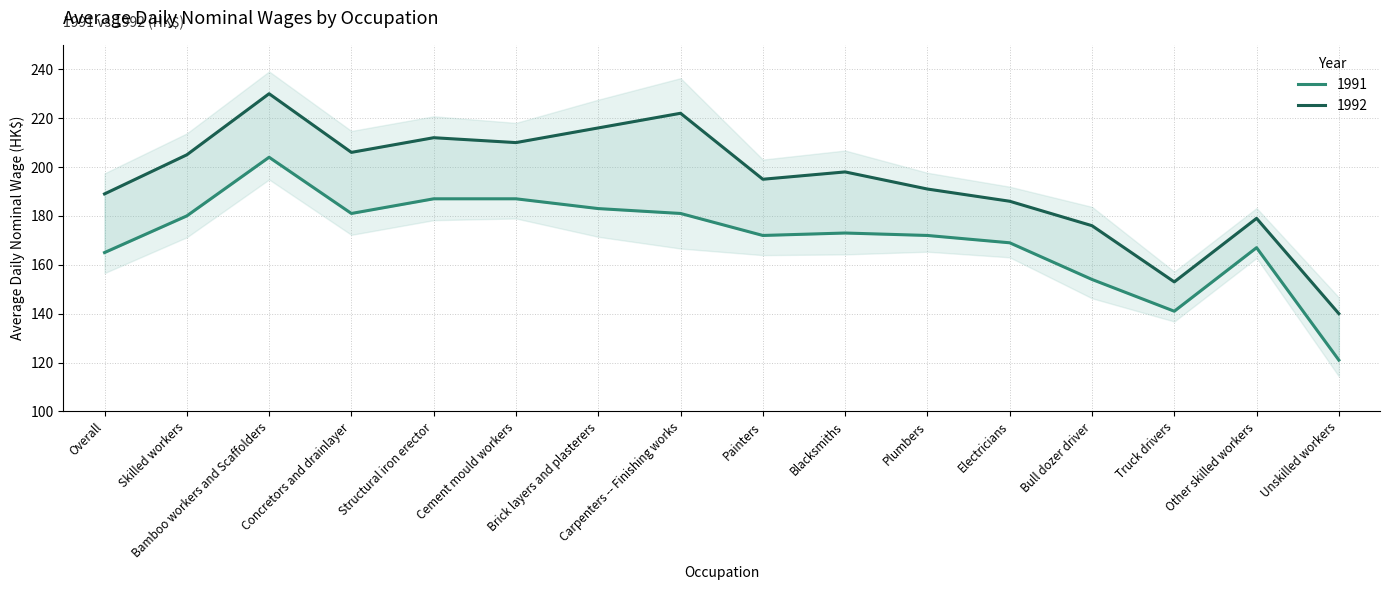

How many lines are shown in the chart?

2